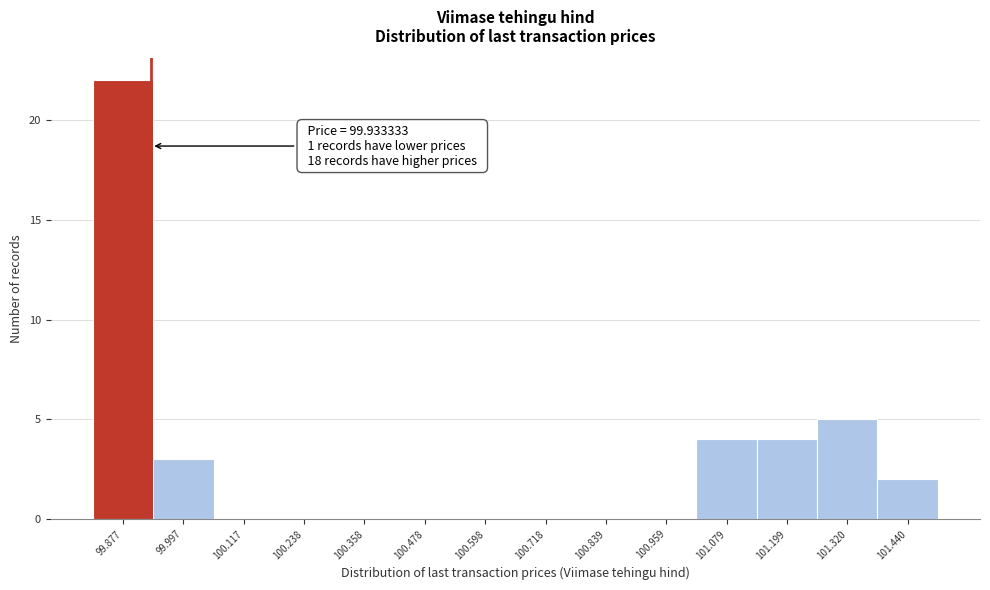

Over which range of the x-axis is the bar tallest?

99.82 to 99.94